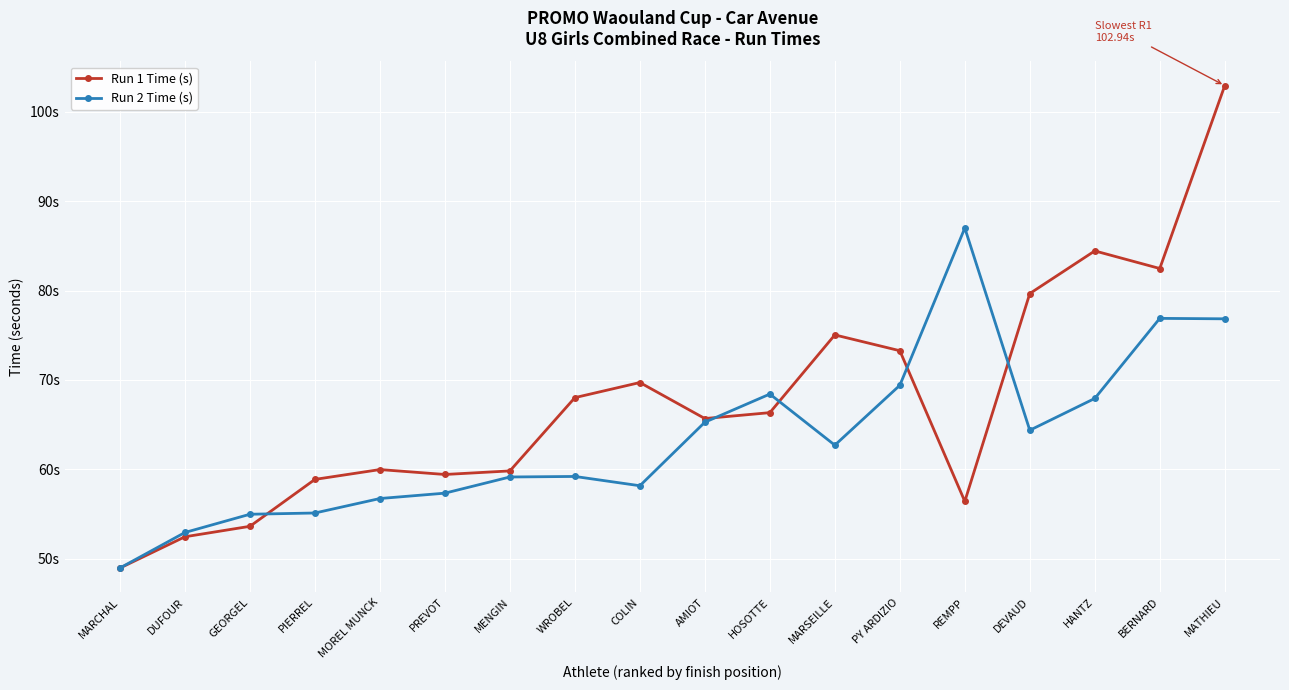

Which series changed the most between MARCHAL and REMPP?

Run 2 Time (s)